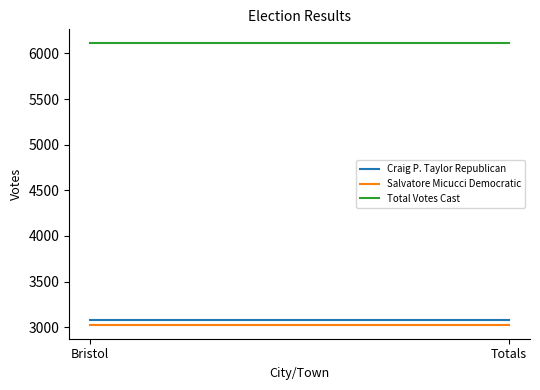

What is the average value of the Total Votes Cast series?

6109